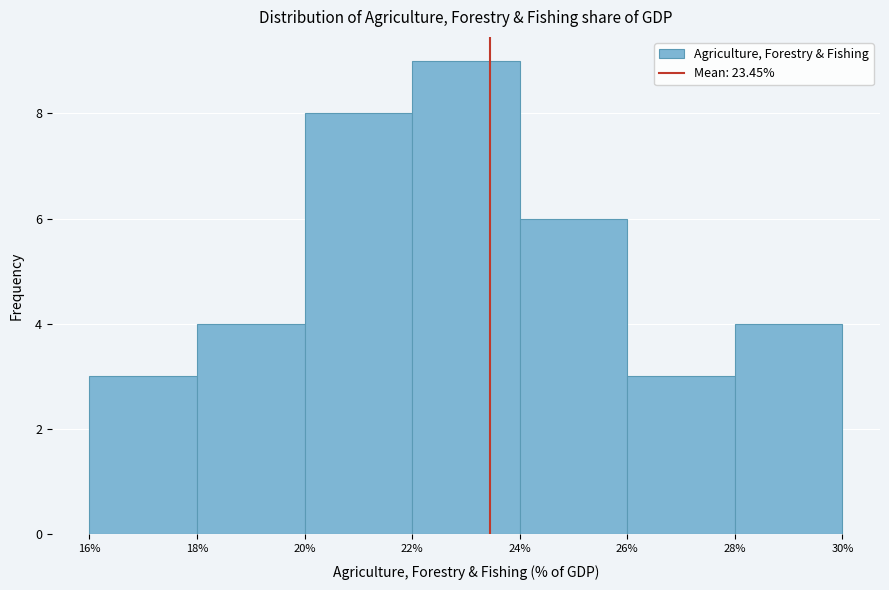

Over which range of the x-axis is the bar tallest?

22% to 24%